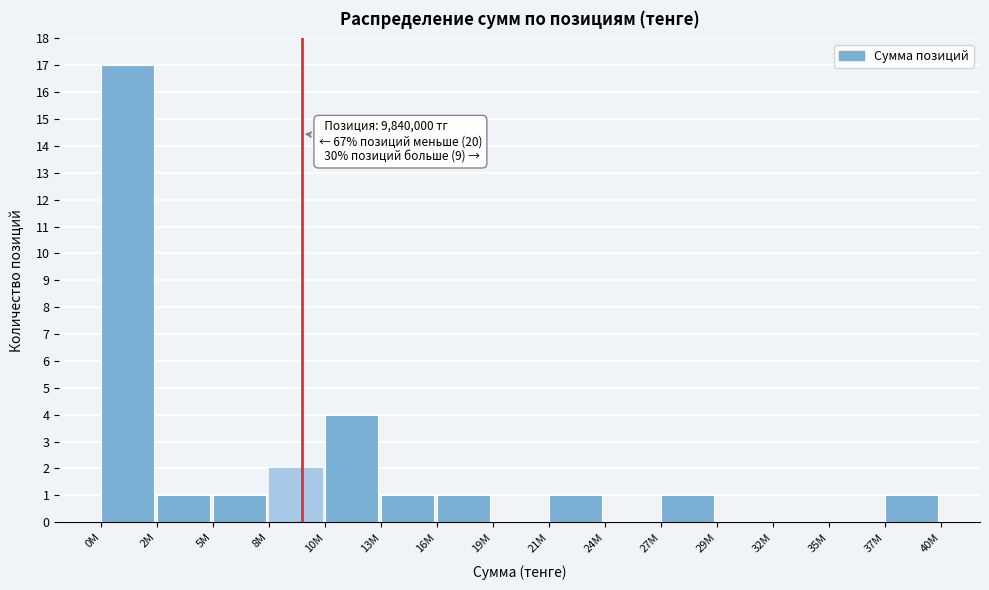

Reading right to left, list all the values displayed in this chart.

37М=1	35М=0	32М=0	29М=0	27М=1	24М=0	21М=1	19М=0	16М=1	13М=1	10М=4	8М=2	5М=1	2М=1	0М=17